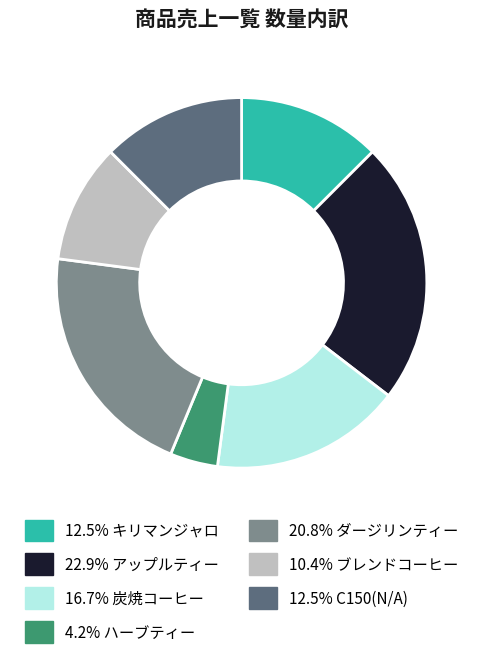

Is there a majority slice in this chart?

No